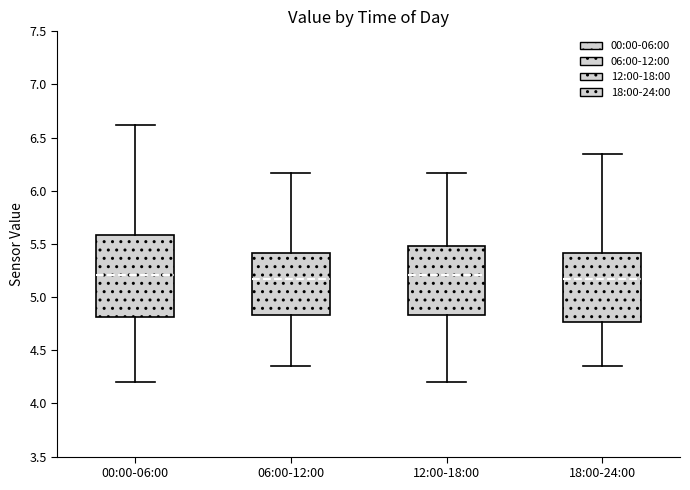

Which box is the tallest, from its lower edge to its upper edge?

00:00-06:00